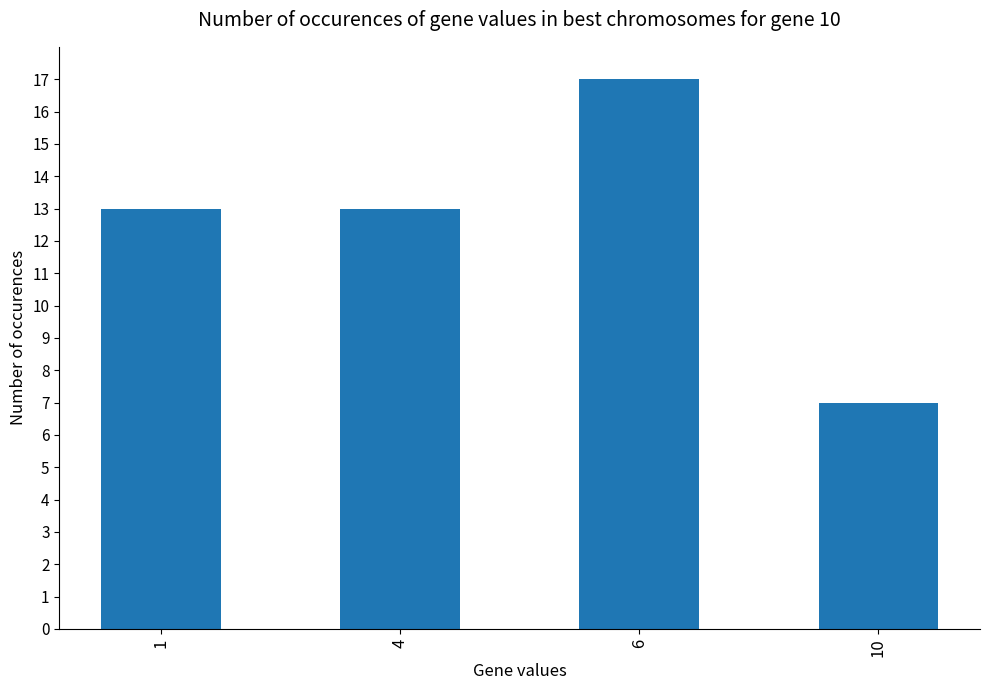

The chart shows a value of 11 at 10. True or false?

False